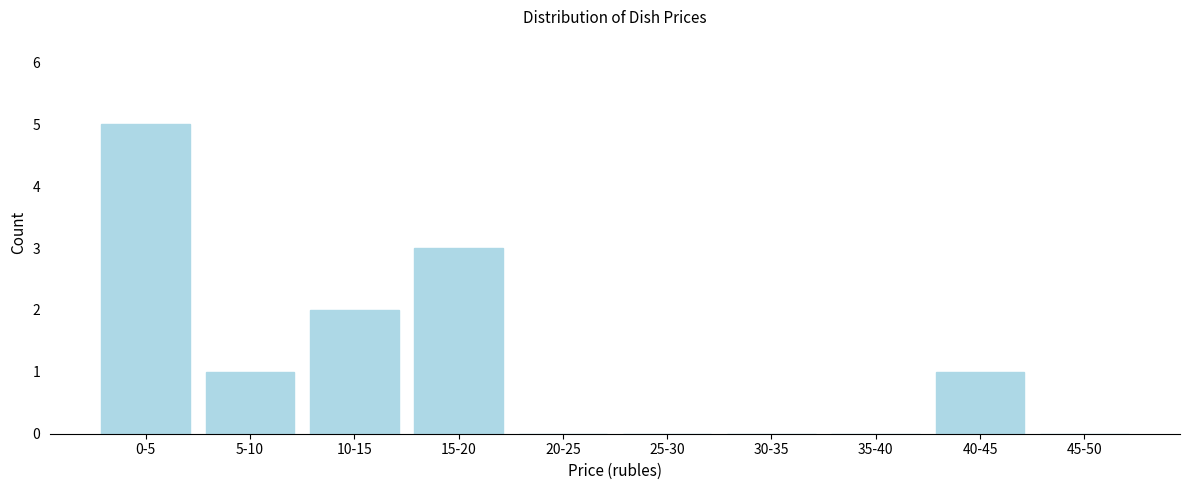

Reading right to left, extract all data points from this chart.

45-50=0	40-45=1	35-40=0	30-35=0	25-30=0	20-25=0	15-20=3	10-15=2	5-10=1	0-5=5